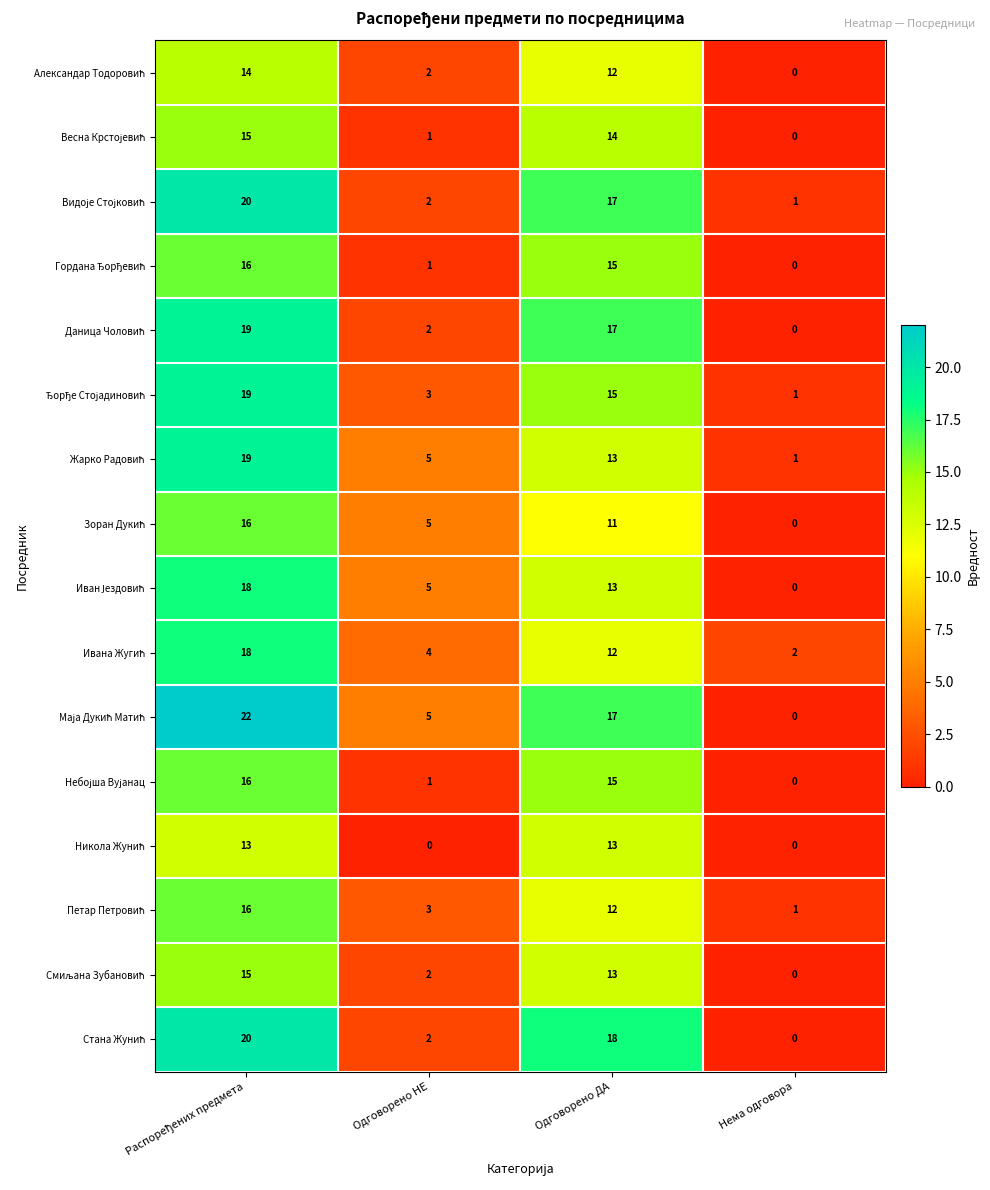

What is the spread (max minus min) of values at Одговорено НЕ?

5